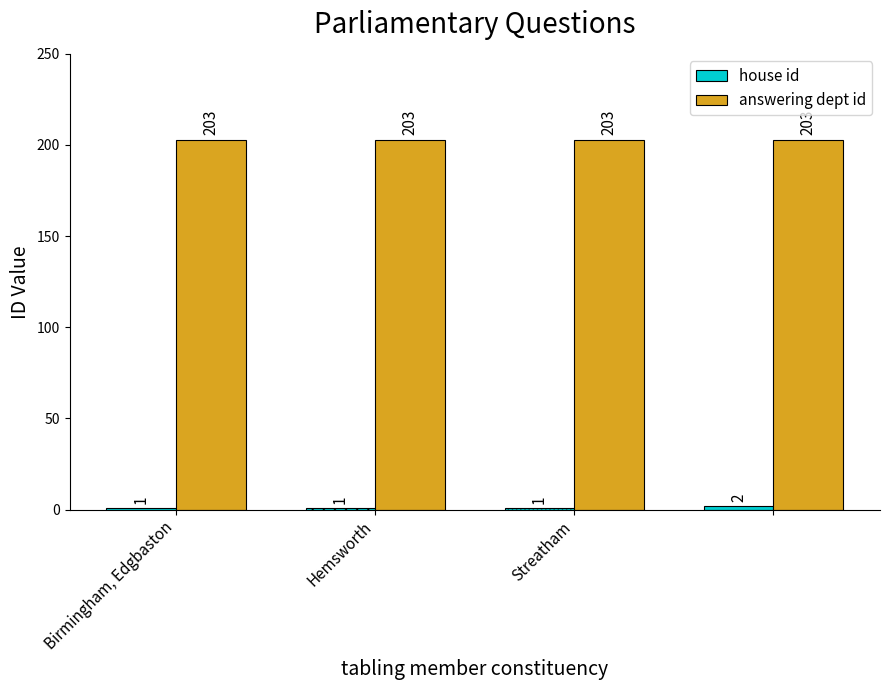

At how many categories does at least one series exceed 100?

4